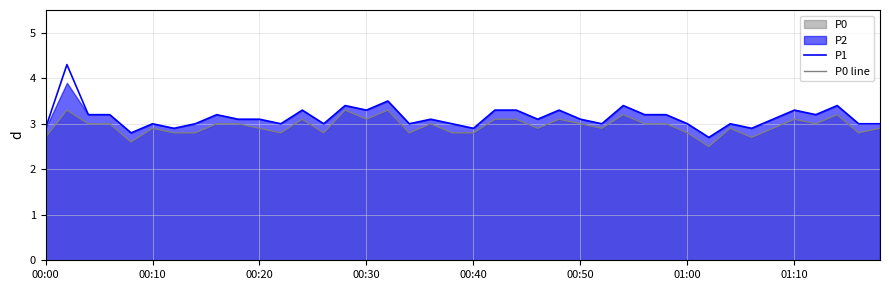

True or false: P0 line and P1 intersect in this chart.

False